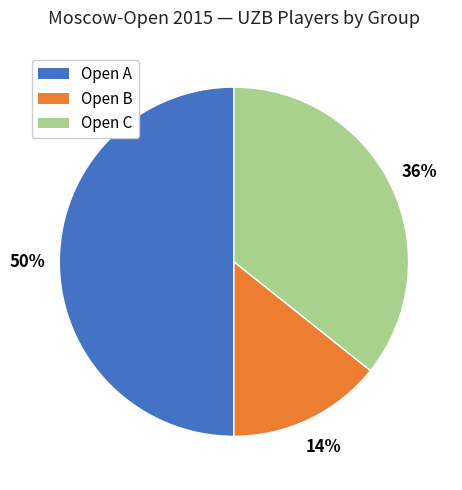

Combined, do Open C and Open A account for over 50%?

Yes